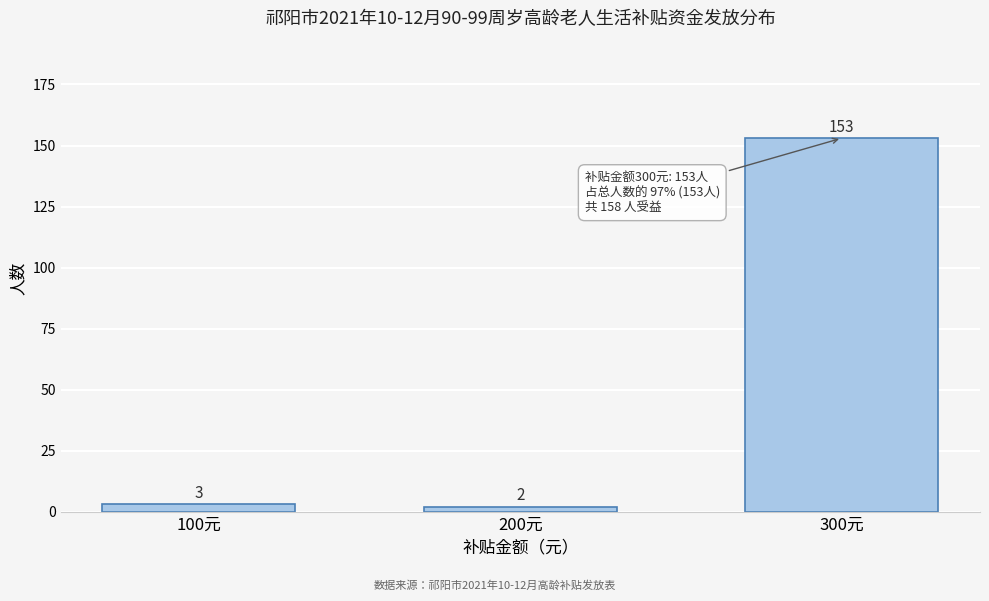

Reading left to right, what are all the values shown in this chart?

3	2	153